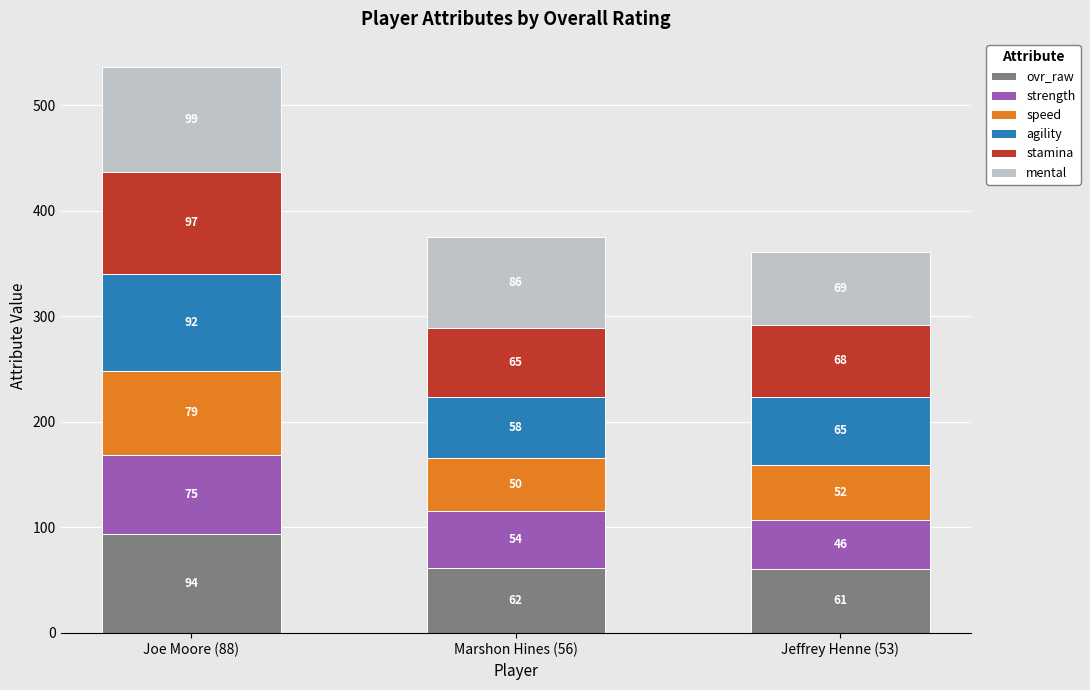

What is the total value across all series at Marshon Hines (56)?

375